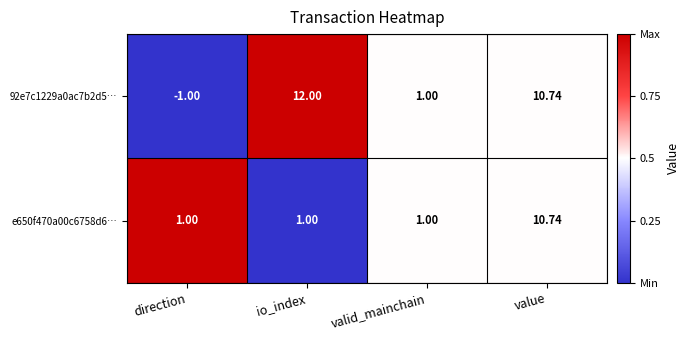

Where is 92e7c1229a0ac7b2d5… nearest to the value 5?

valid_mainchain